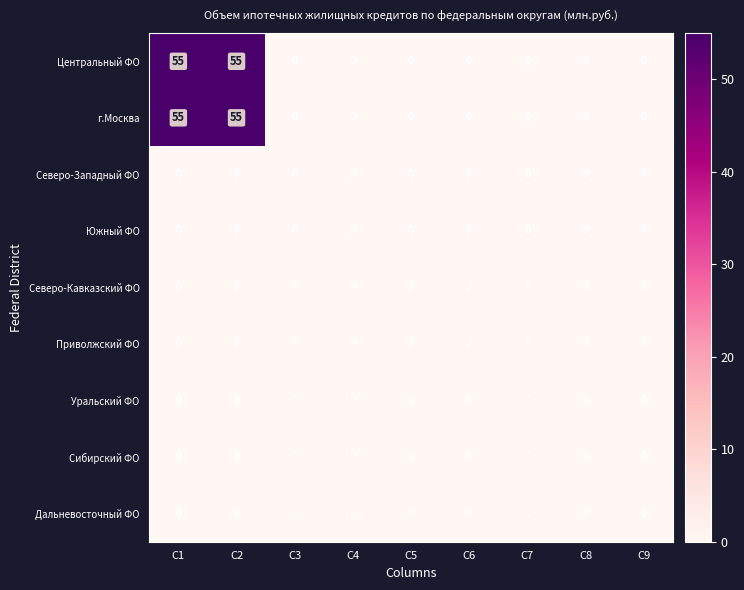

The value of Центральный ФО at C1 is 22. True or false?

False